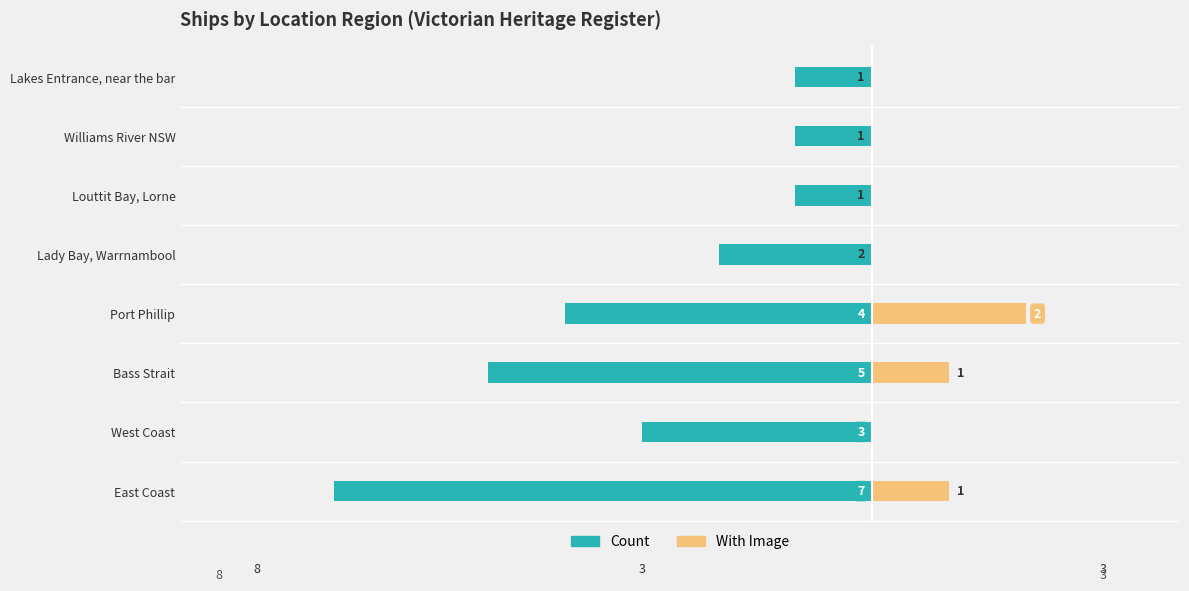

Is it true that With Image equals 0 at Lakes Entrance, near the bar?

True